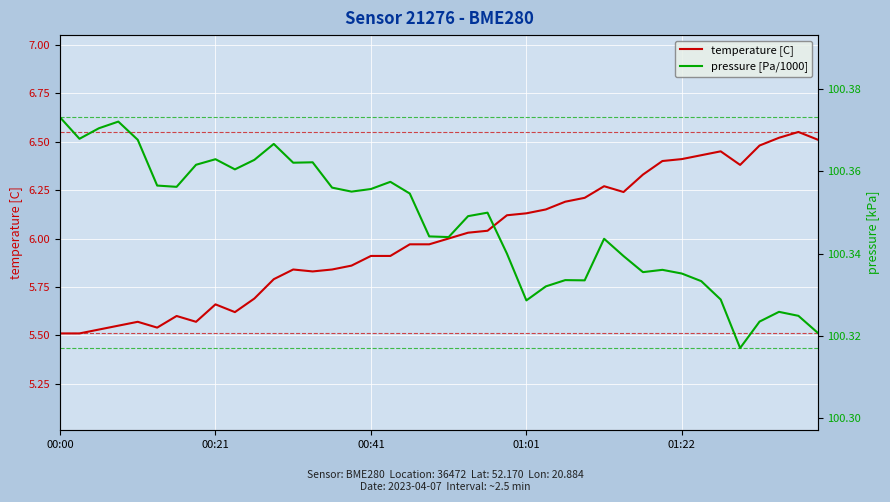

The value of temperature [C] at 31 is 3.7. True or false?

False